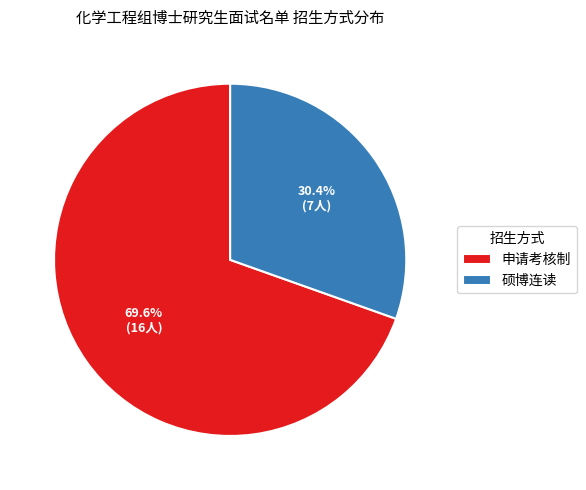

What is the smallest slice in the pie chart?

硕博连读